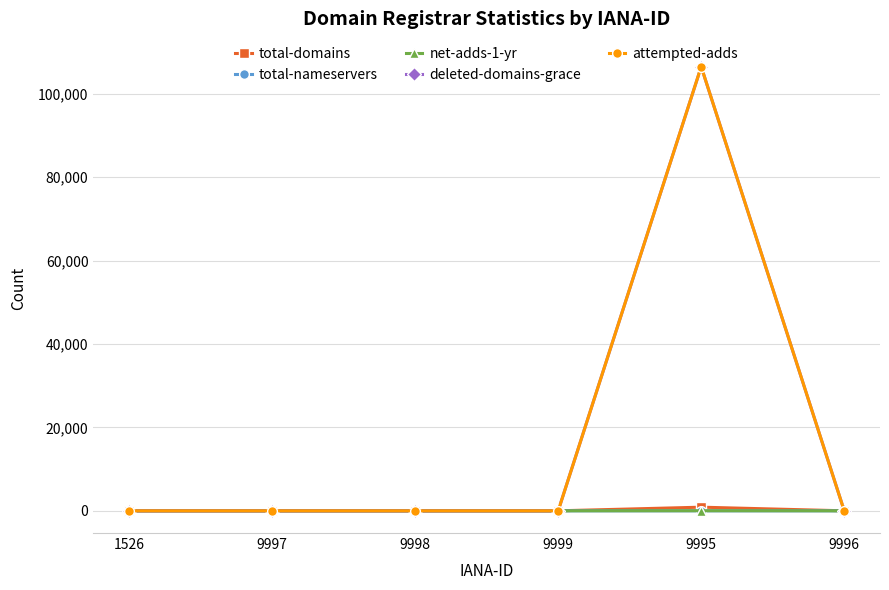

What is the label of the 1st point from the right?

9996